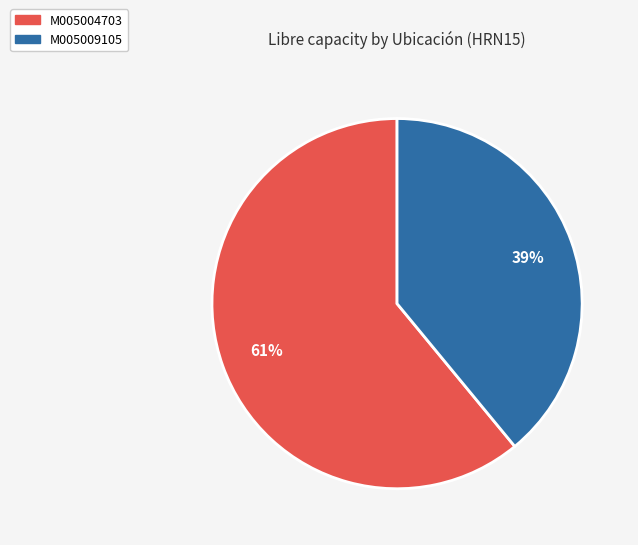

Does M005009105 account for over 50% of the chart?

No